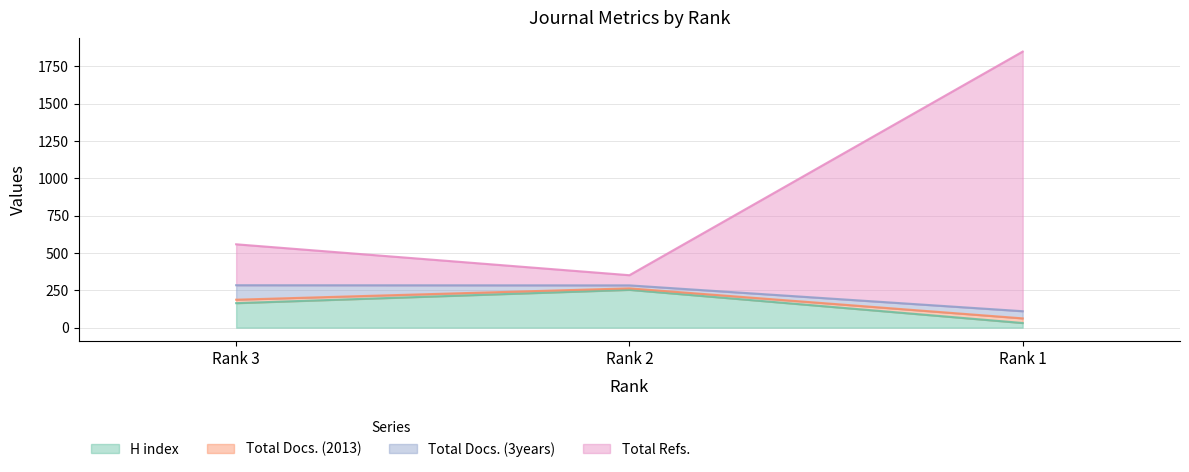

Does the chart have visible grid lines?

Yes